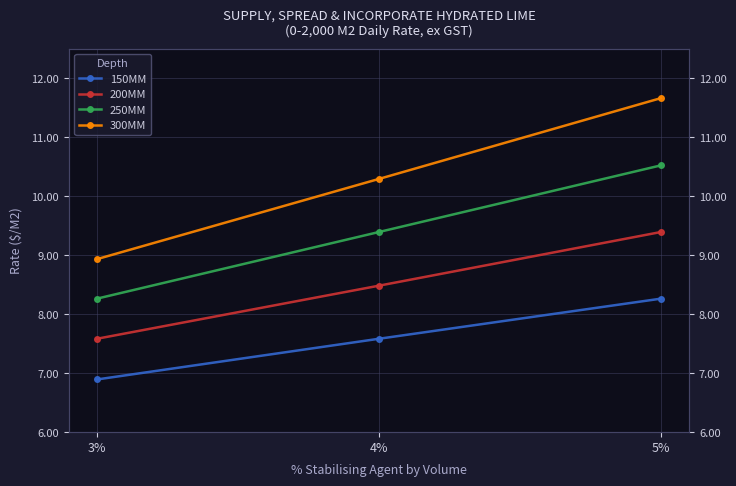

What is the sum of the 150MM values at 4% and 3%?

14.5